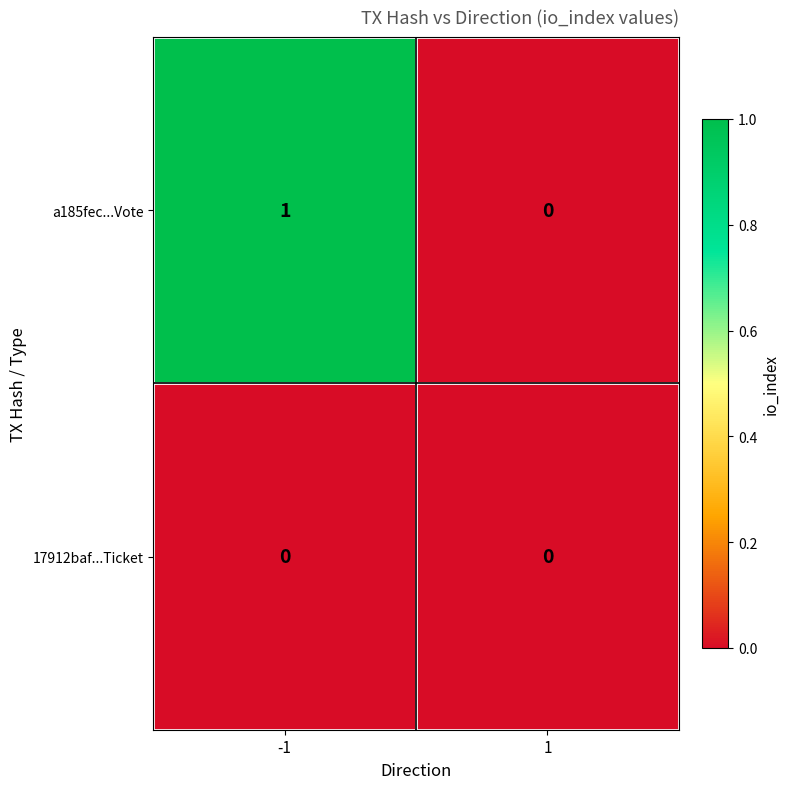

Which series has the largest range (max minus min)?

a185fec...Vote